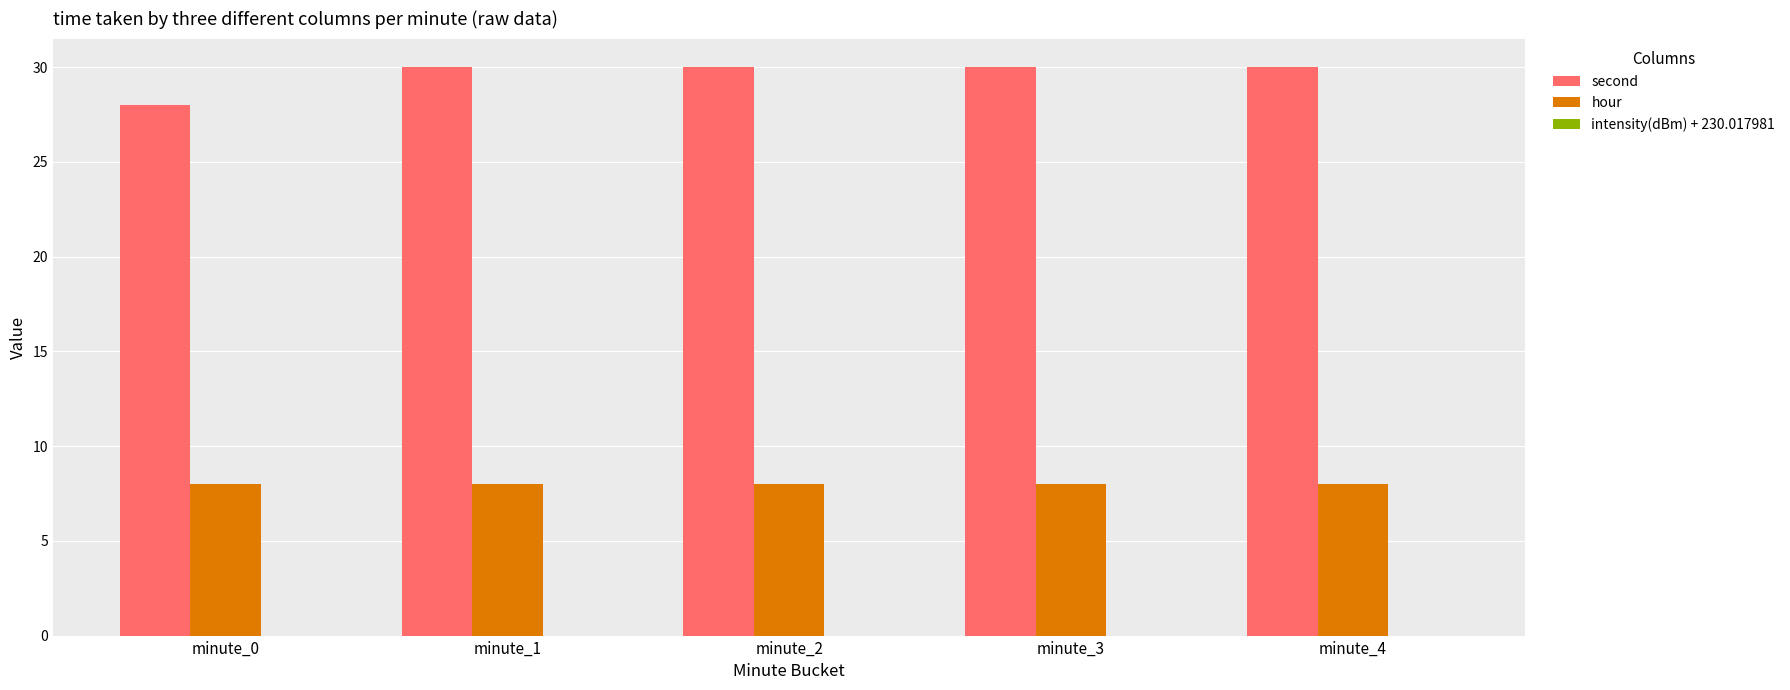

Is it true that hour equals 8 at minute_1?

True